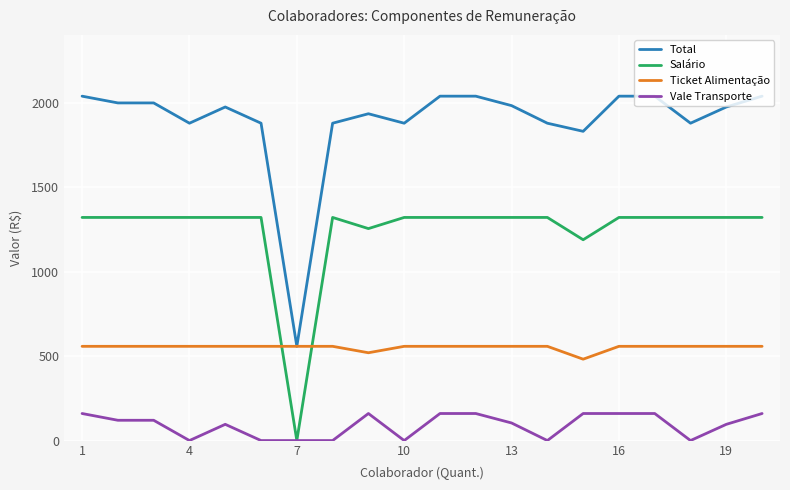

True or false: Vale Transporte and Total cross at least once.

False